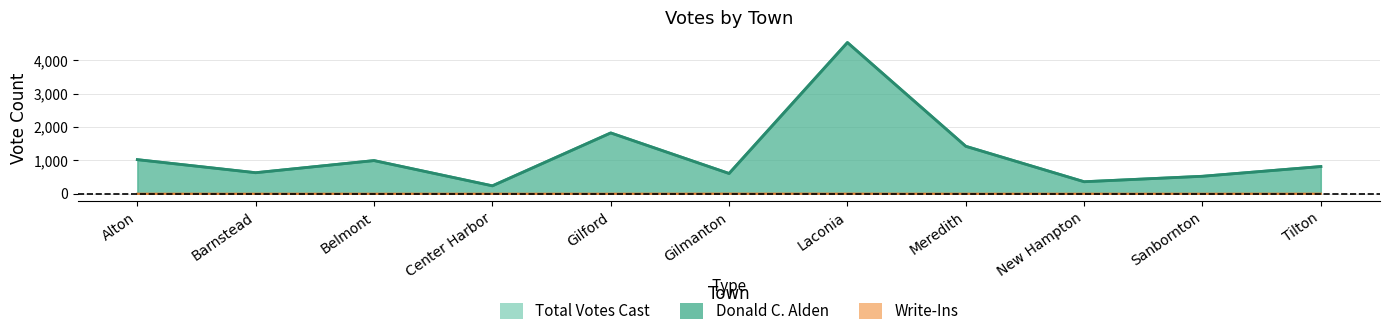

Rank the series at Alton from lowest to highest value.

Write-Ins, Donald C. Alden, Total Votes Cast